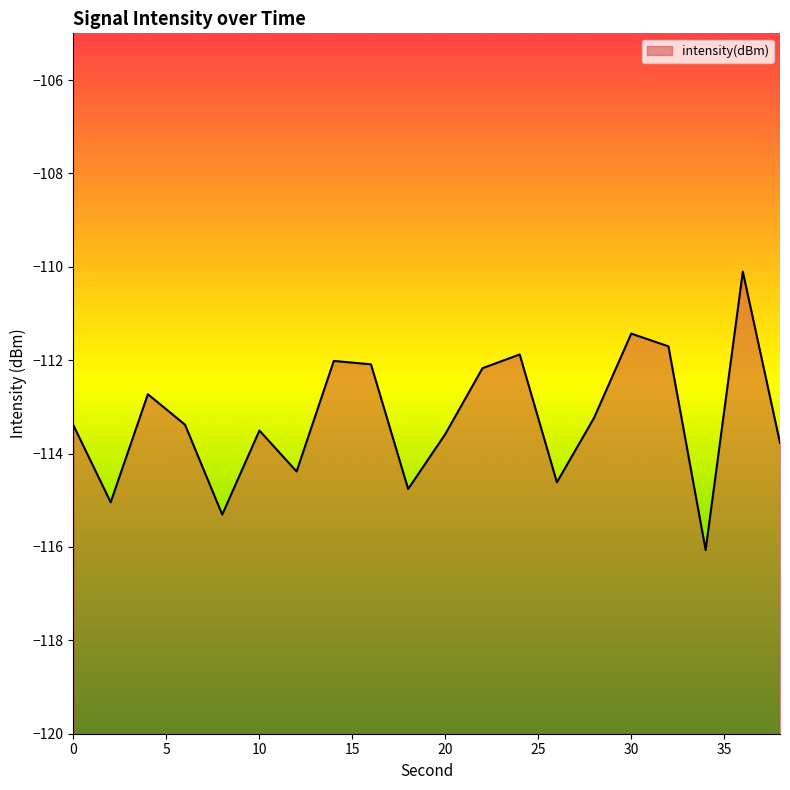

Count the number of data series in this chart.

1